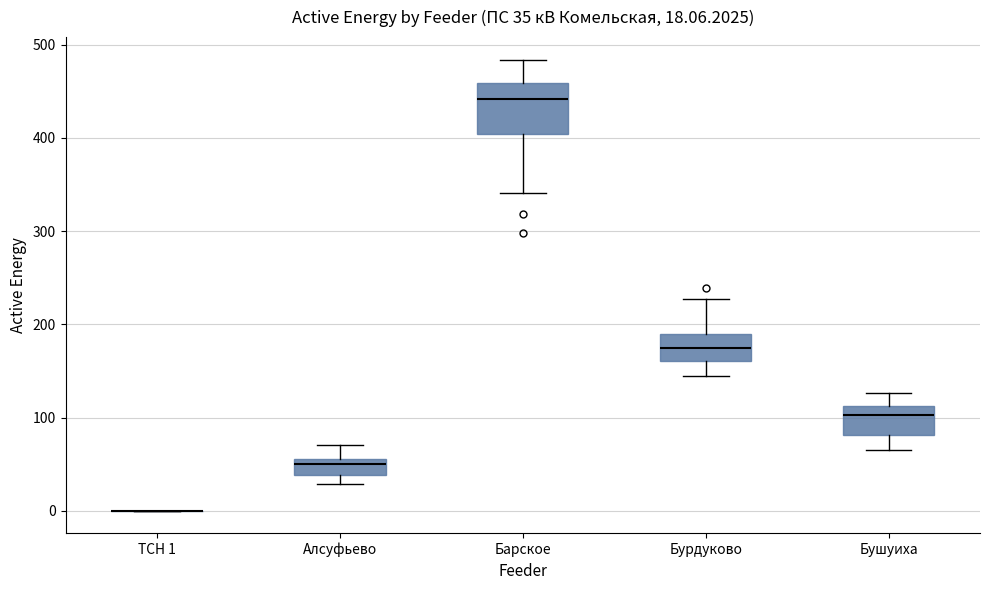

Which box is the tallest, from its lower edge to its upper edge?

Барское